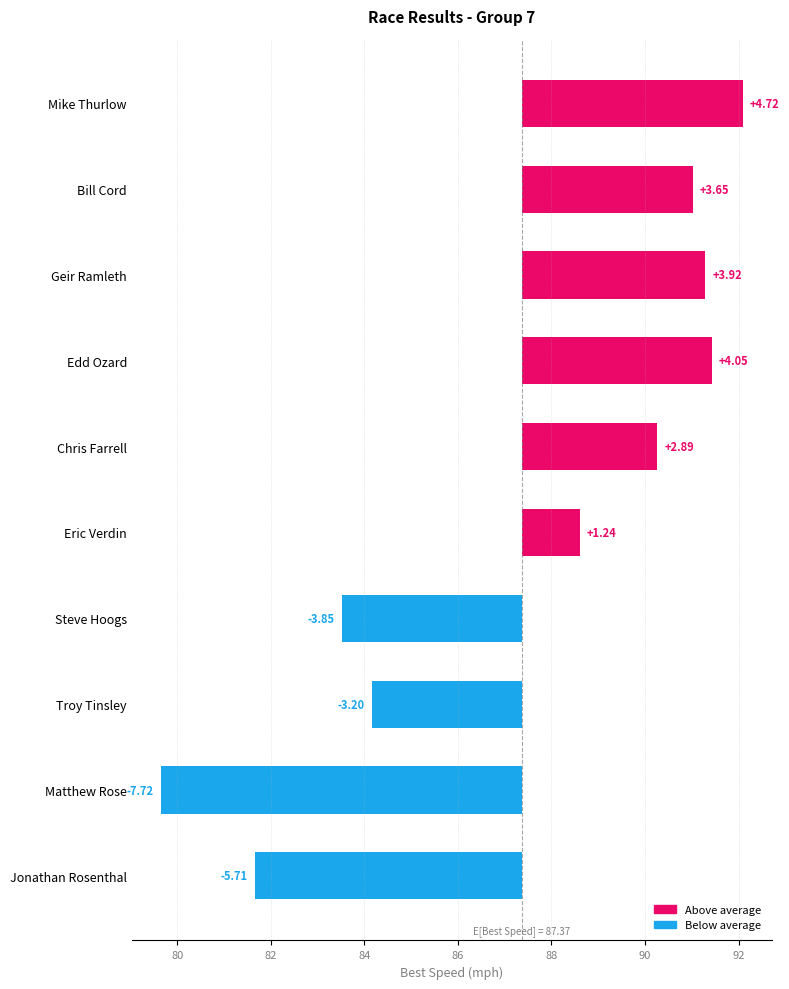

What is the value of the 3rd bar from the left?

3.9